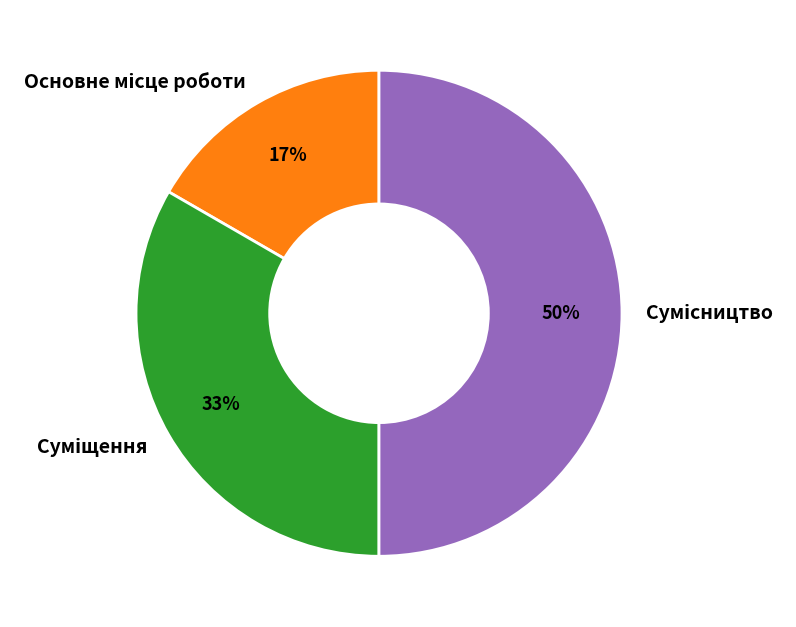

To the nearest percent, what is the difference between the largest and smallest slice percentages?

33%